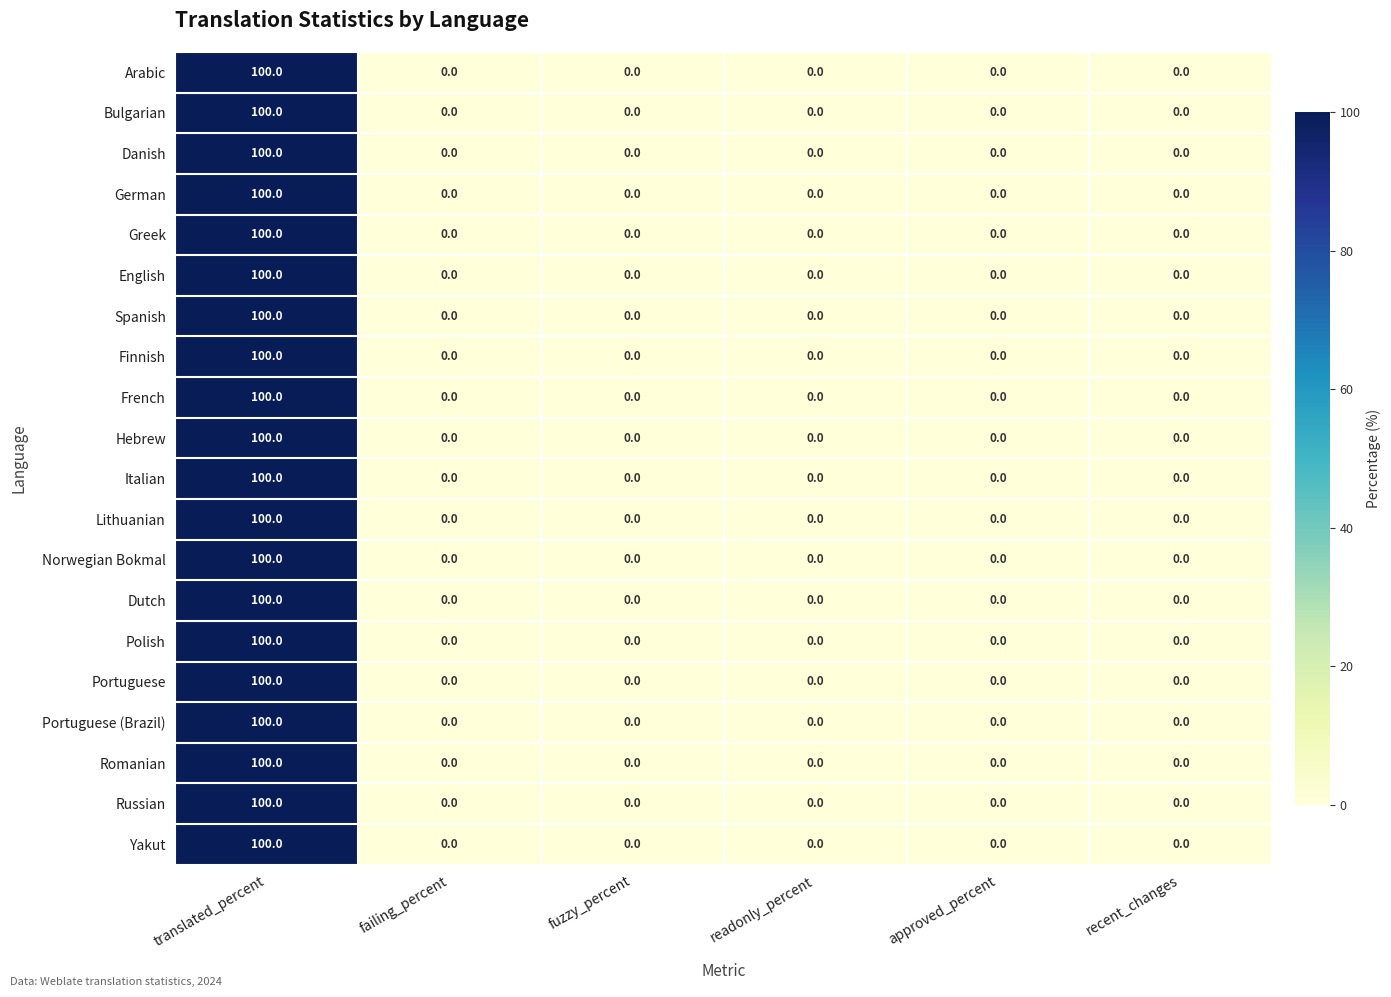

Is the value of Danish at translated_percent greater than the value of French at approved_percent?

Yes